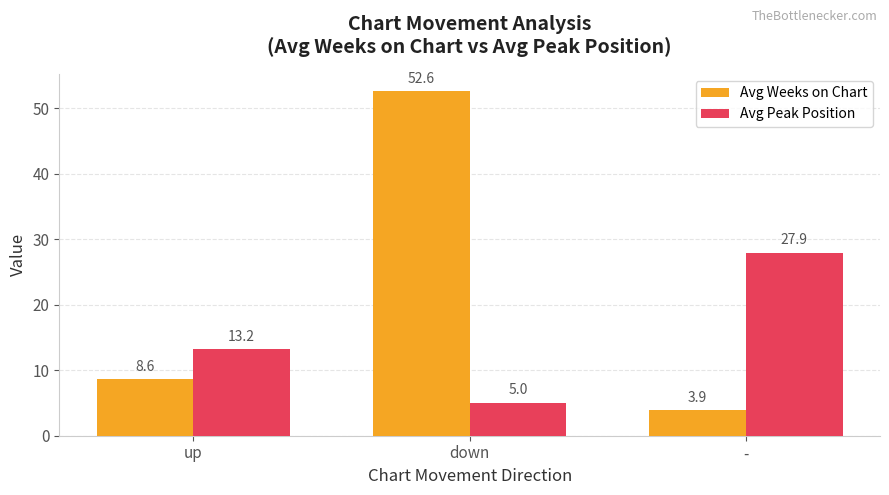

What is the maximum value shown in the chart?

52.6